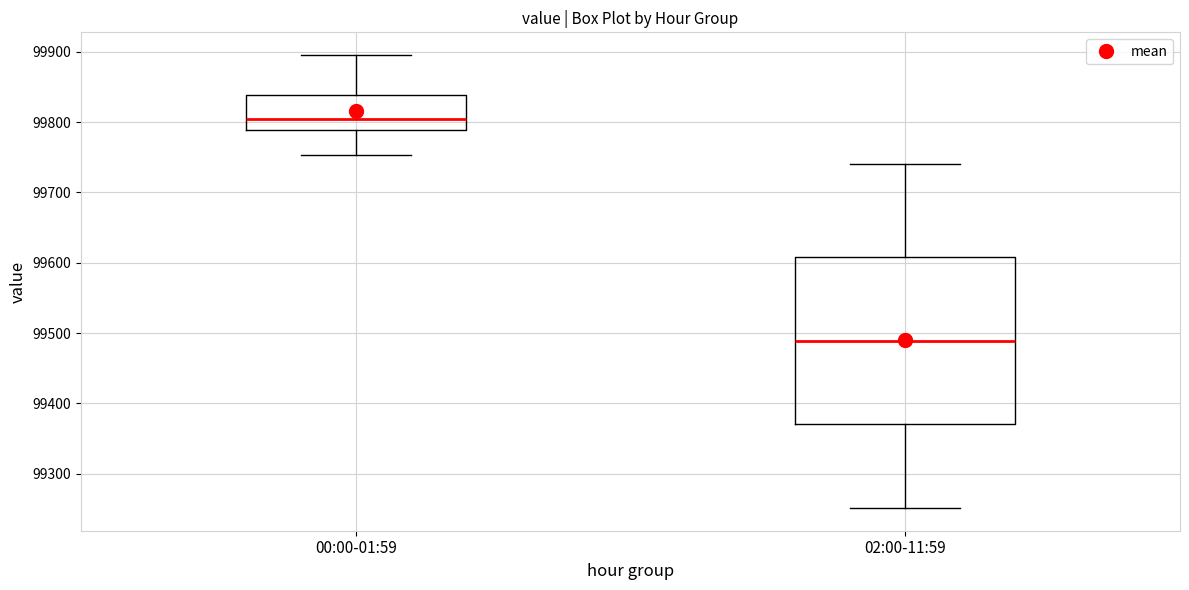

Reading left to right, transcribe this box plot: for each box, give where its median line is, the range the box spans, and where its two whiskers end, as read against the y-axis. The values are not printed on the chart, so give them approximately, as read against the axis.

00:00-01:59: median 99800, box 99790 to 99840, whiskers 99750 to 99900
02:00-11:59: median 99490, box 99370 to 99610, whiskers 99250 to 99740